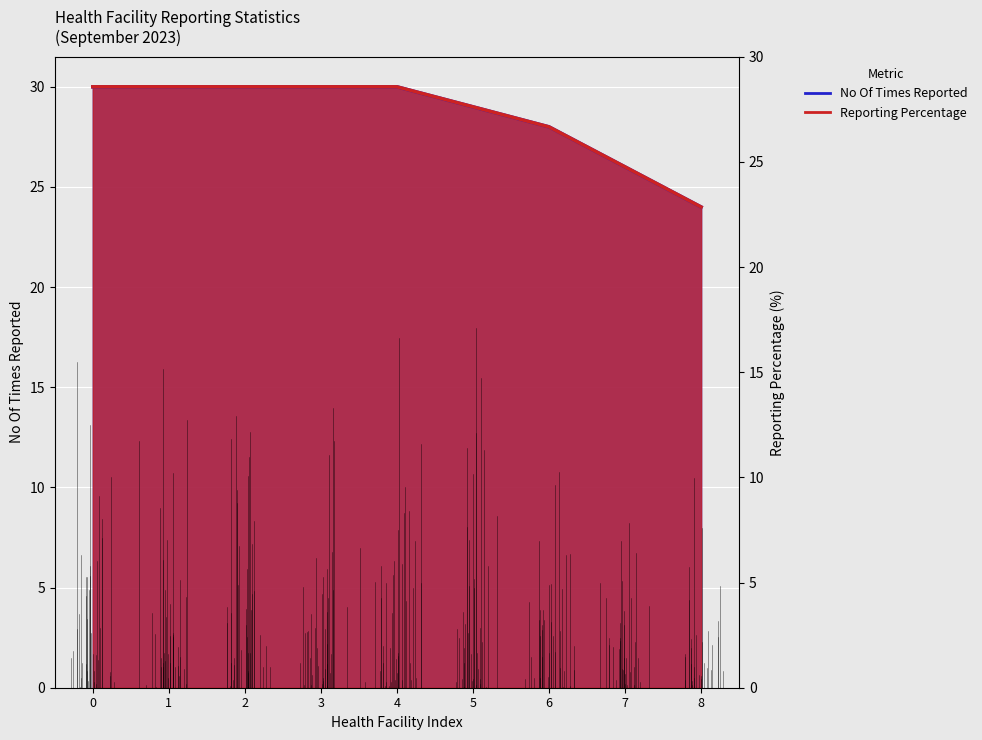

Which series has the largest total across all categories?

Reporting Percentage